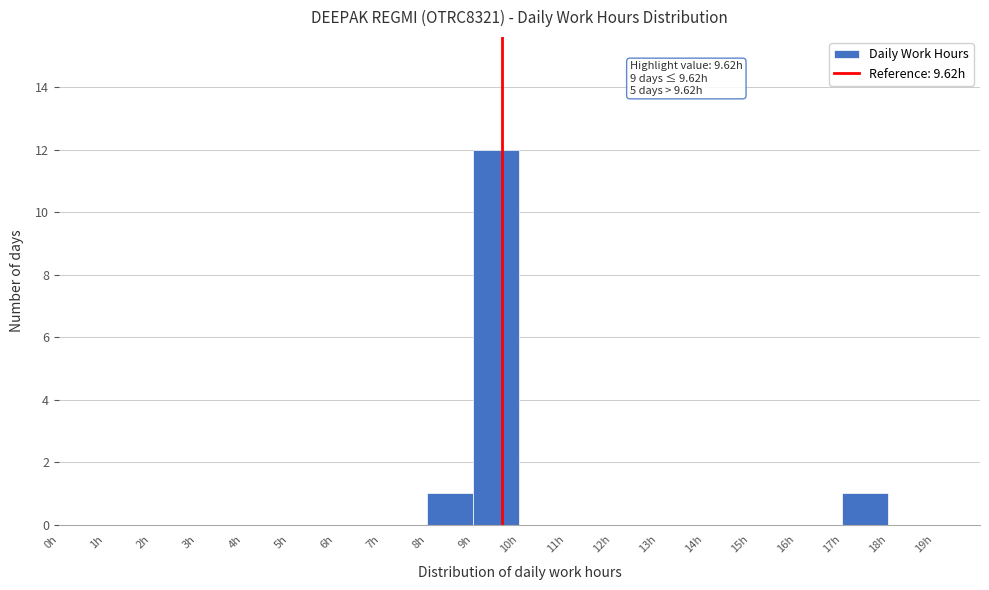

Which range on the x-axis has the tallest bar?

9 to 10